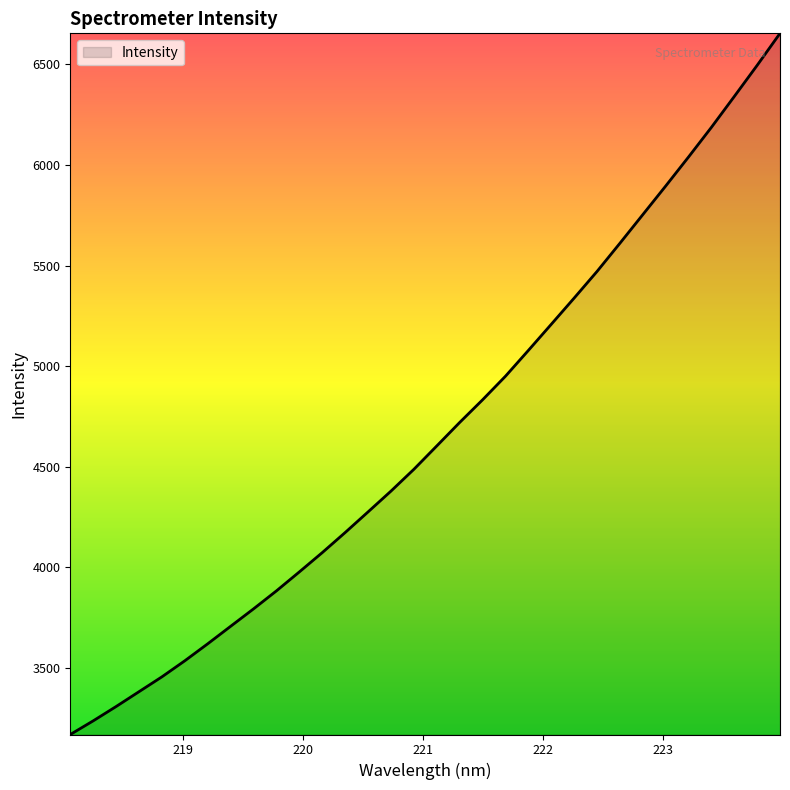

What is the difference between the maximum and minimum values?

3485.0